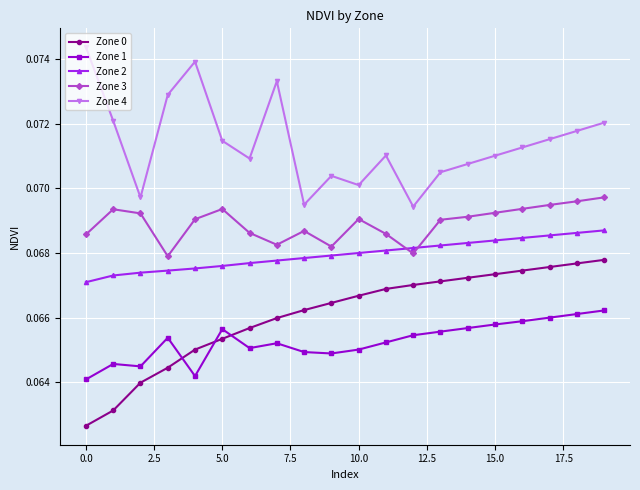

Rank the series by their maximum value, from highest to lowest.

Zone 4, Zone 3, Zone 2, Zone 0, Zone 1